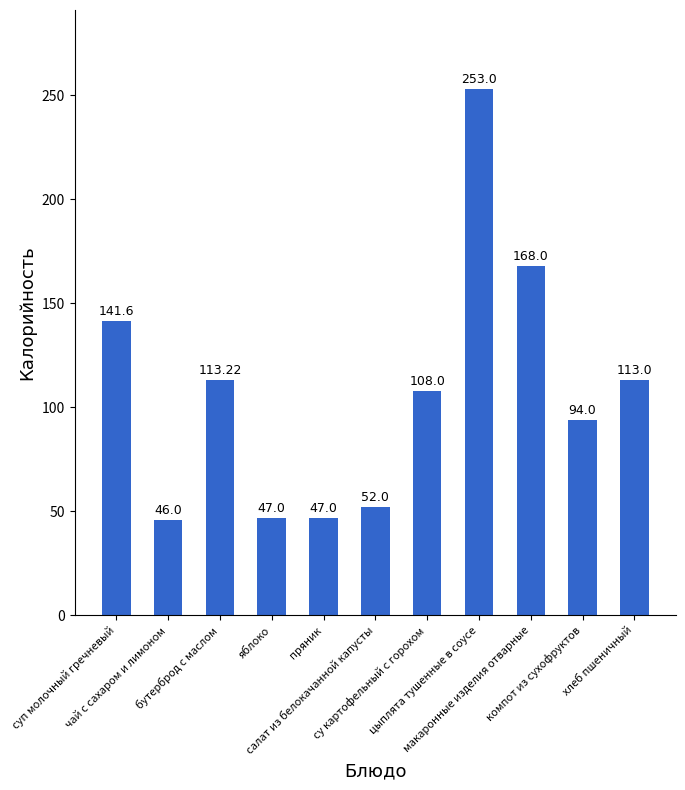

What is the average value?

107.5